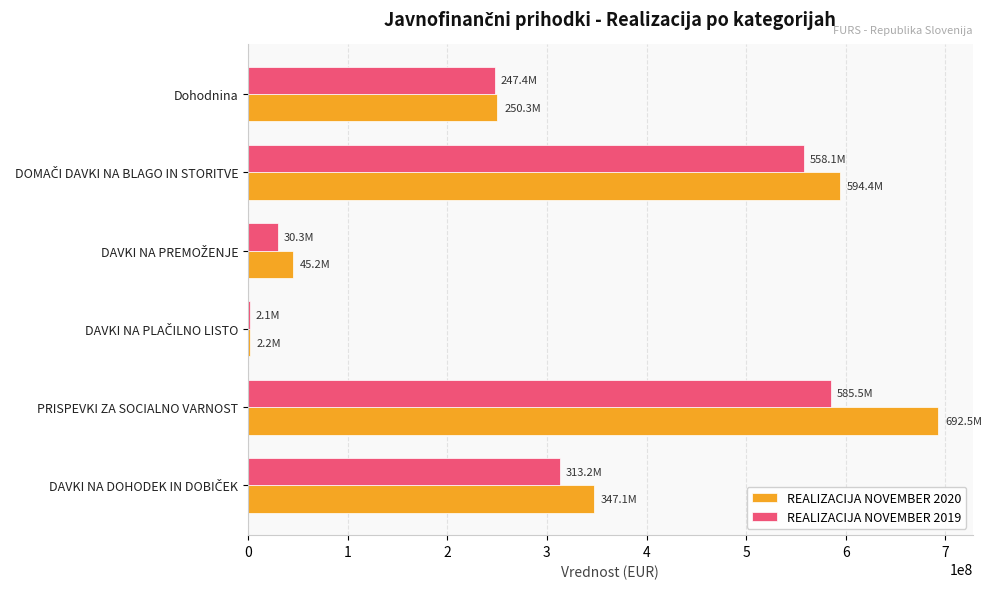

What is the maximum value for REALIZACIJA NOVEMBER 2019?

585493899.8